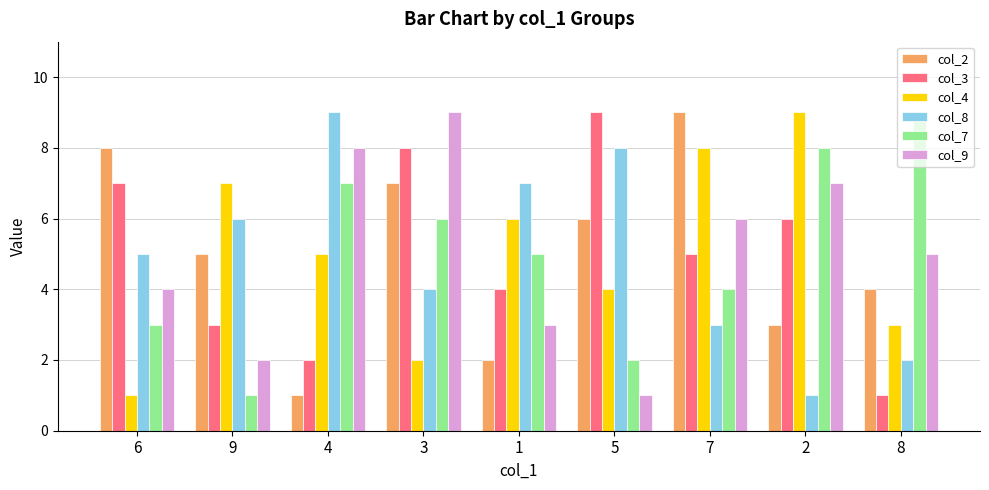

What is the difference between the col_9 values at 9 and 8?

3